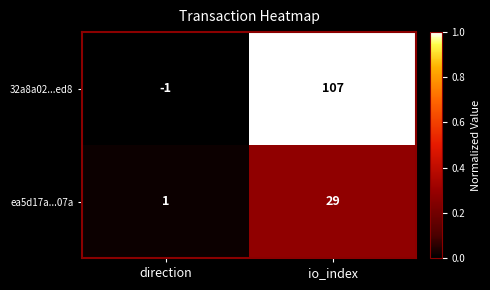

At which category is the sum across all series the highest?

io_index